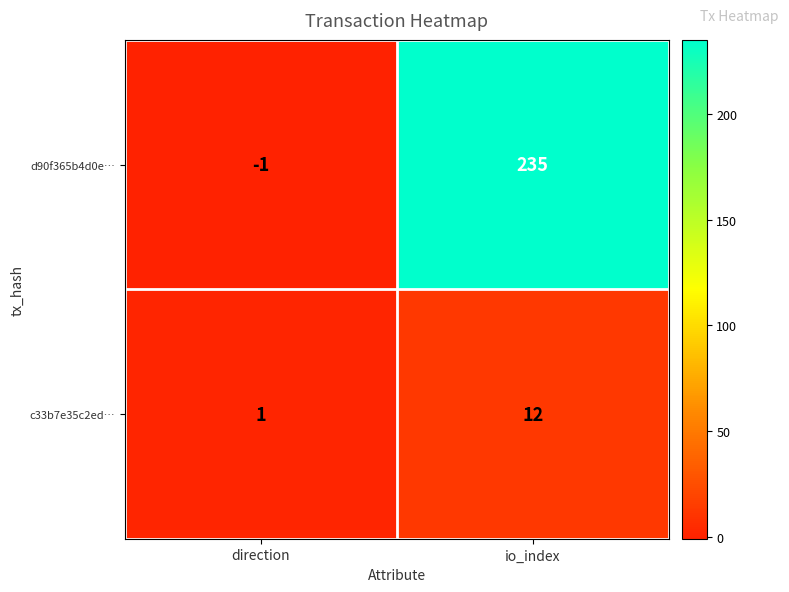

Which series has the largest total across all categories?

d90f365b4d0e…